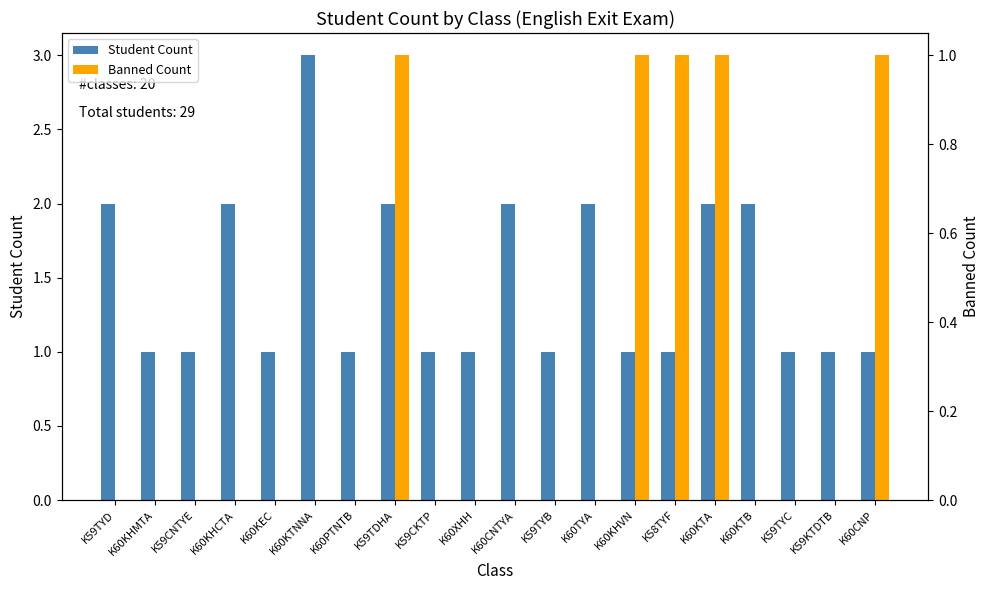

Which series changed the most between K59TYC and K60CNP?

Banned Count